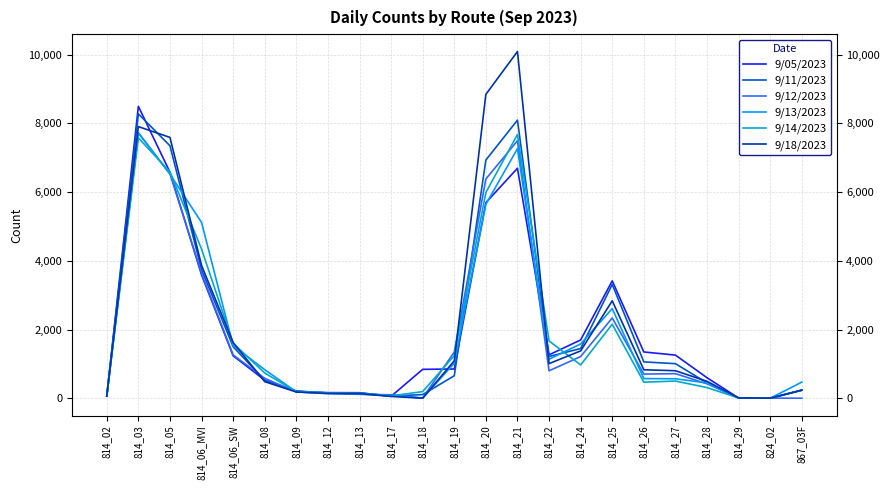

What are all the series names shown in the legend?

9/05/2023, 9/11/2023, 9/12/2023, 9/13/2023, 9/14/2023, 9/18/2023